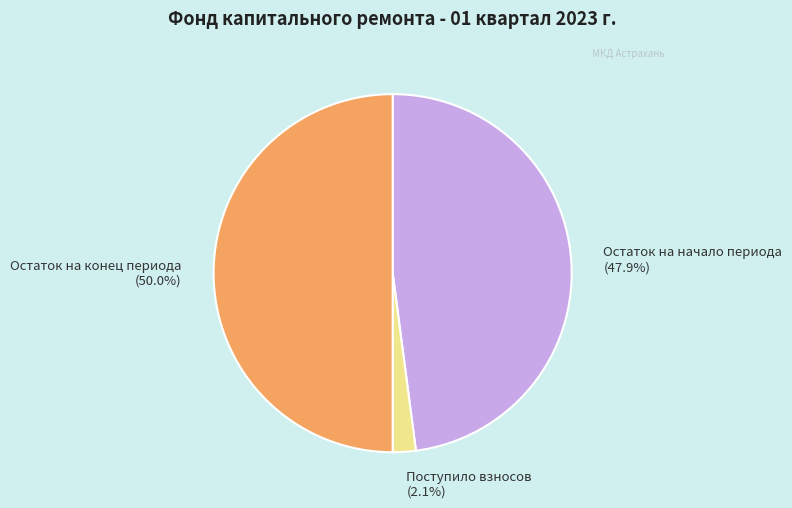

What is the total percentage of Поступило взносов (2.1%) and Остаток на конец периода (50.0%)?

52.1%